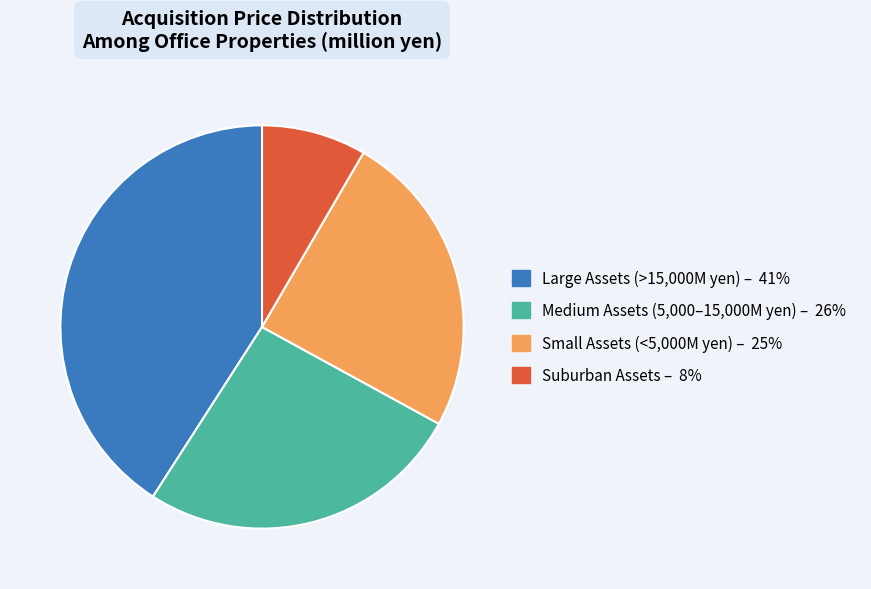

Is there a majority slice in this chart?

No